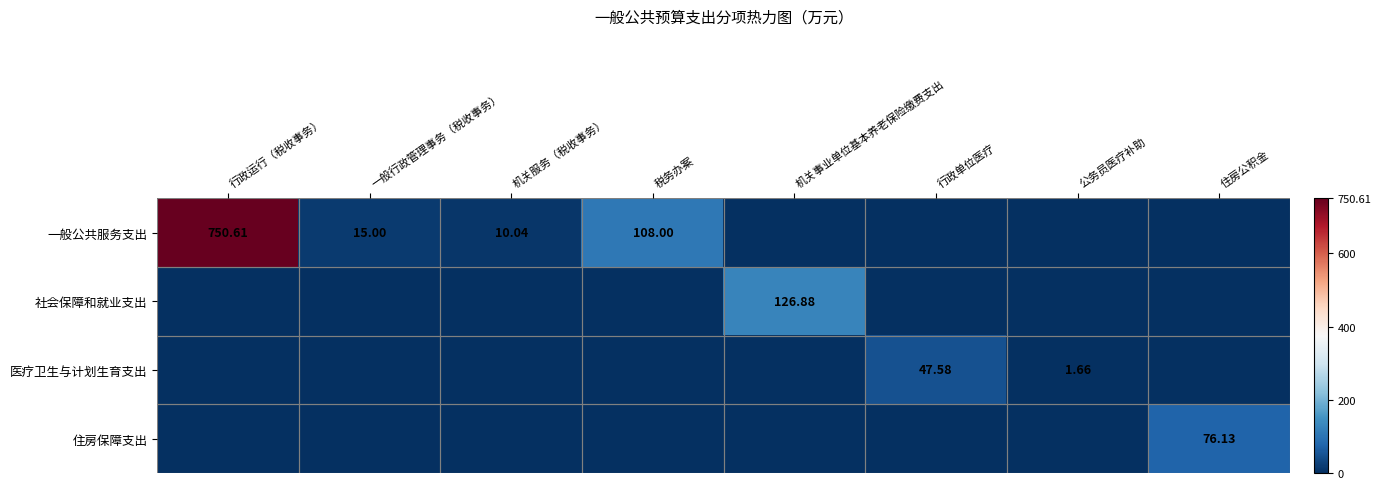

Which series has the largest range (max minus min)?

一般公共服务支出